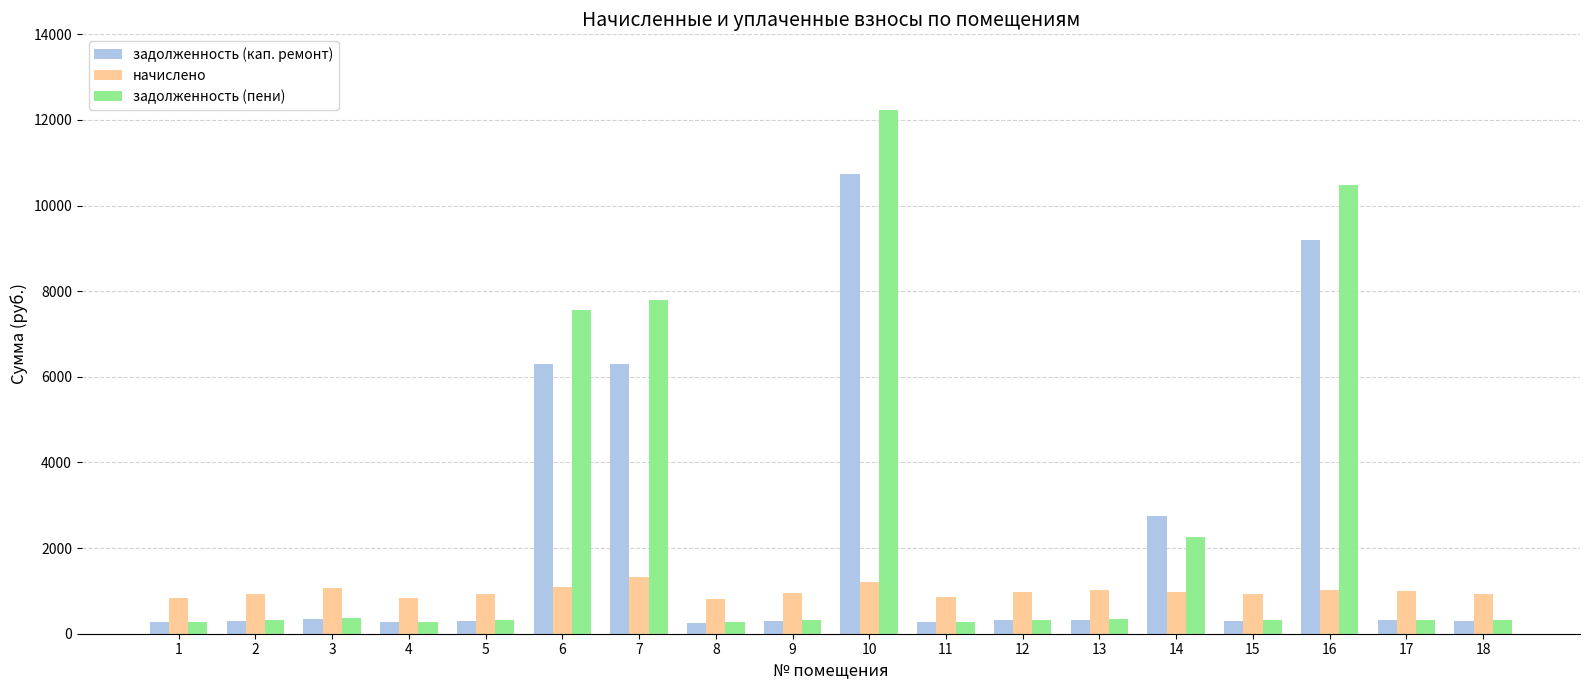

What is the difference between the начислено values at 9 and 2?

8.6